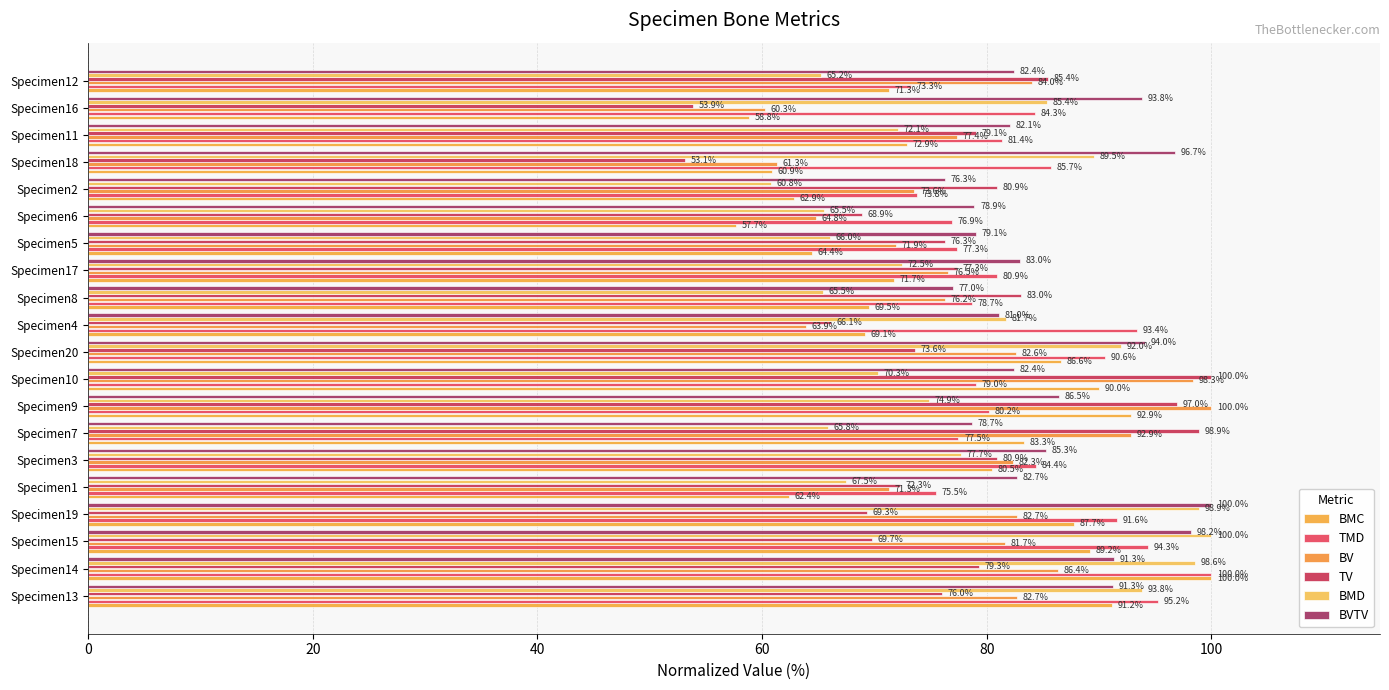

How many series are shown in this chart?

6